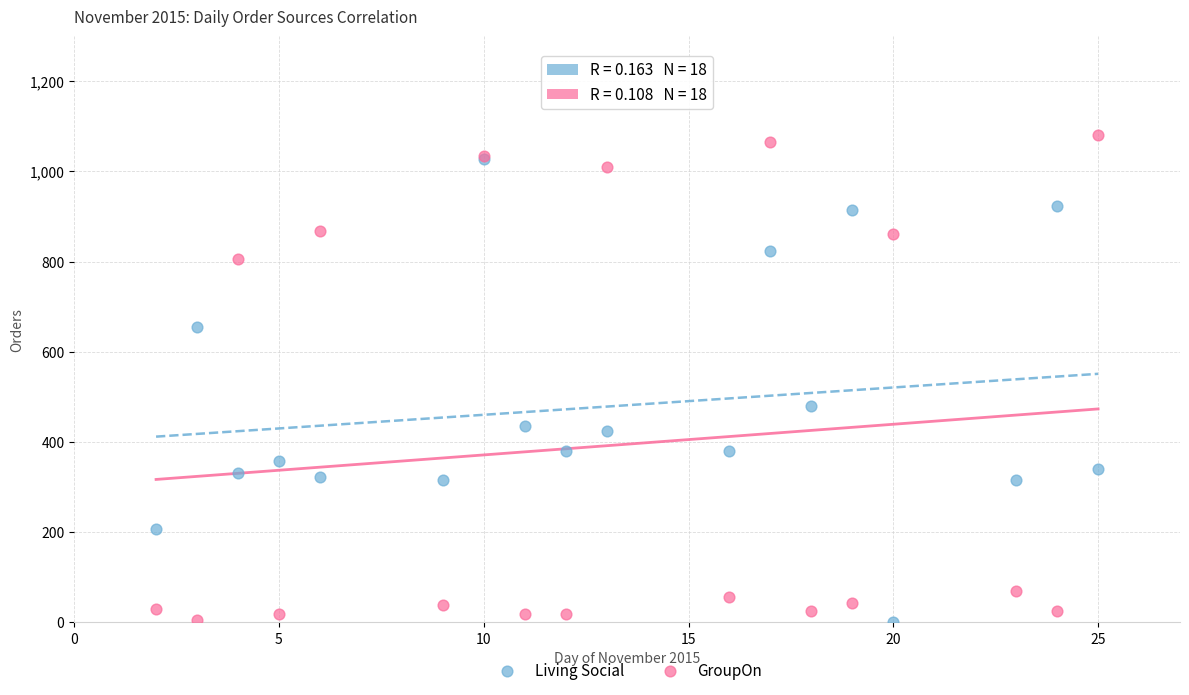

In the Living Social series, what Y value is closest to 513?

479